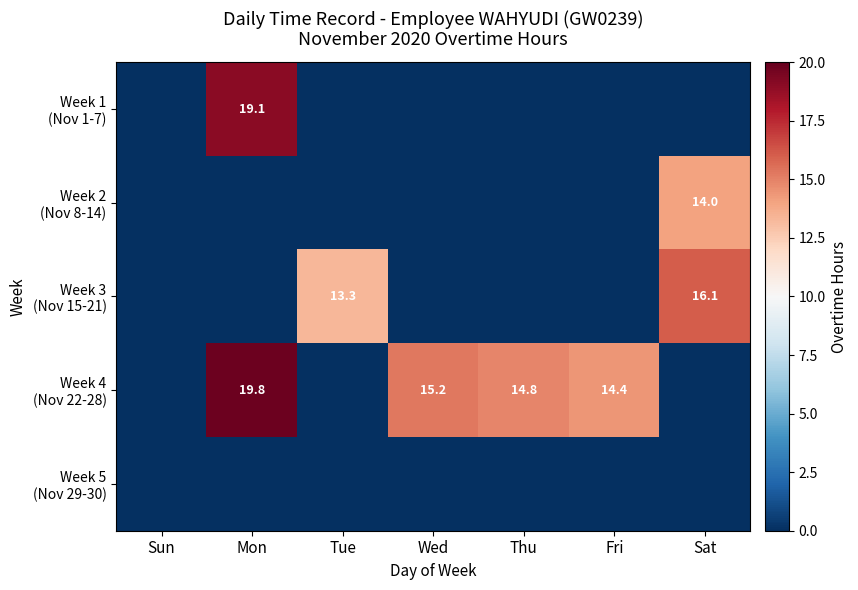

At how many categories does at least one series exceed 6?

6